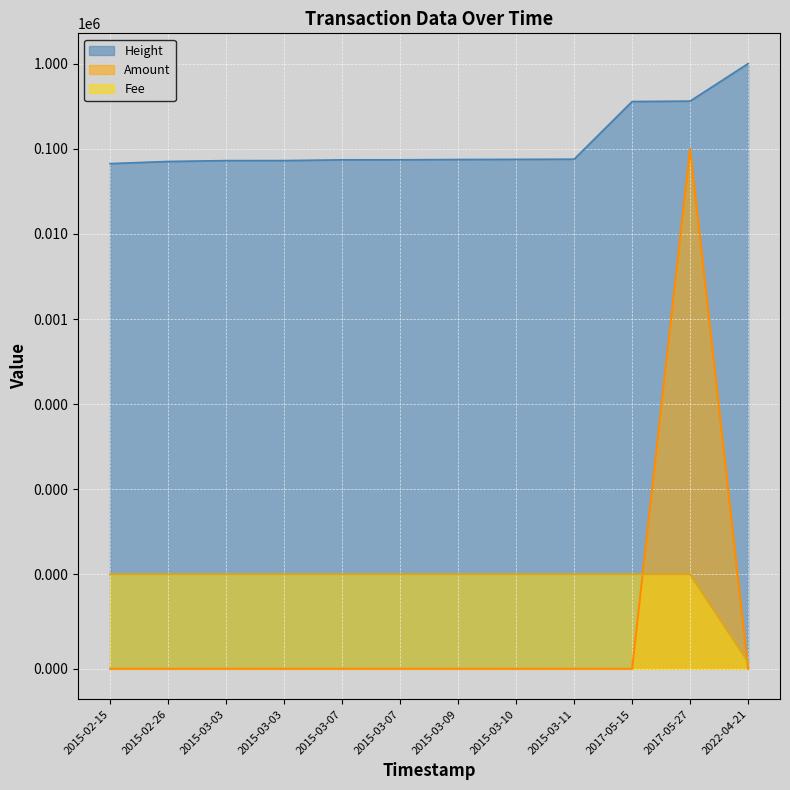

Reading left to right, list all the values displayed in this chart.

Height: 67146.0	71140.0	72799.0	72827.0	74352.0	74417.0	74980.0	75309.0	75650.0	360293.0	364415.0	1005560.0
Amount: 0.0	0.0	0.0	0.0	0.0	0.0	0.0	0.0	0.0	0.0	100003.0	0.0
Fee: 1.0	1.0	1.0	1.0	1.0	1.0	1.0	1.0	1.0	1.0	1.0	0.1